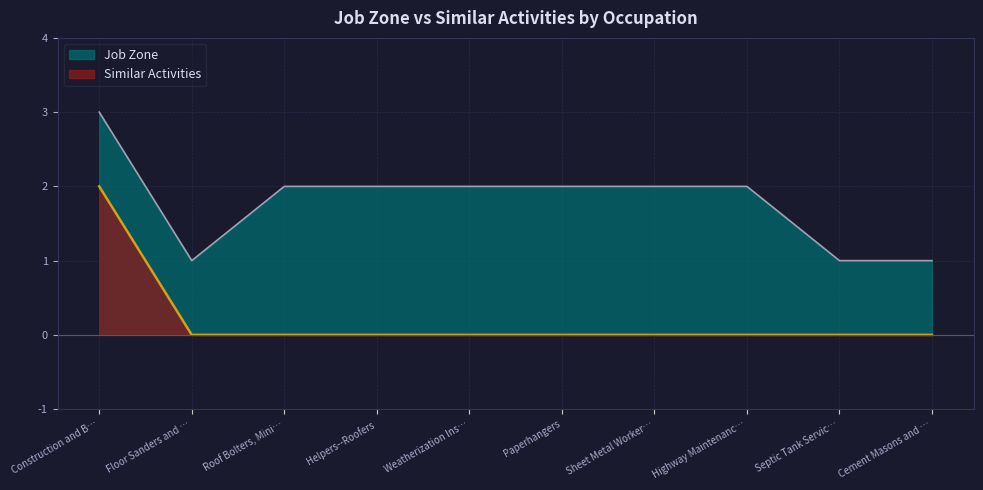

Does the chart display data point markers on the line(s)?

No